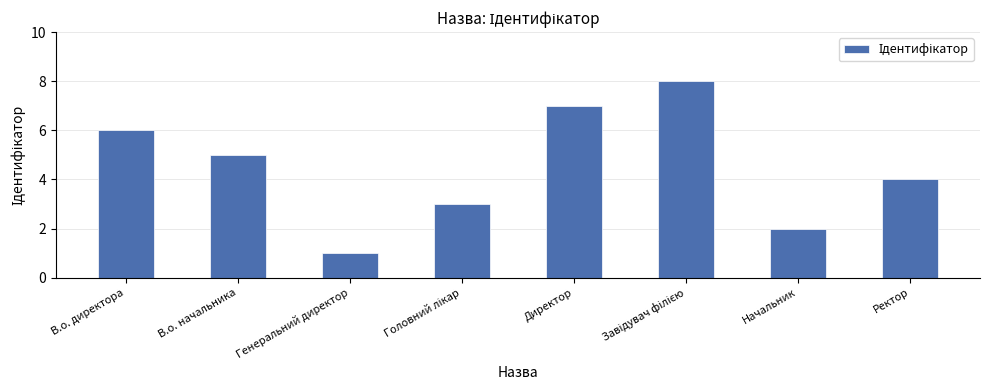

Is it true that the value at В.о. директора is 6?

True